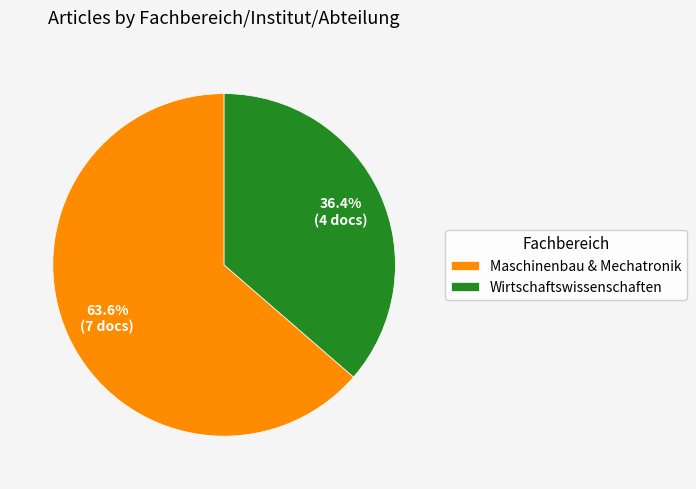

What is the smallest slice in the pie chart?

Wirtschaftswissenschaften